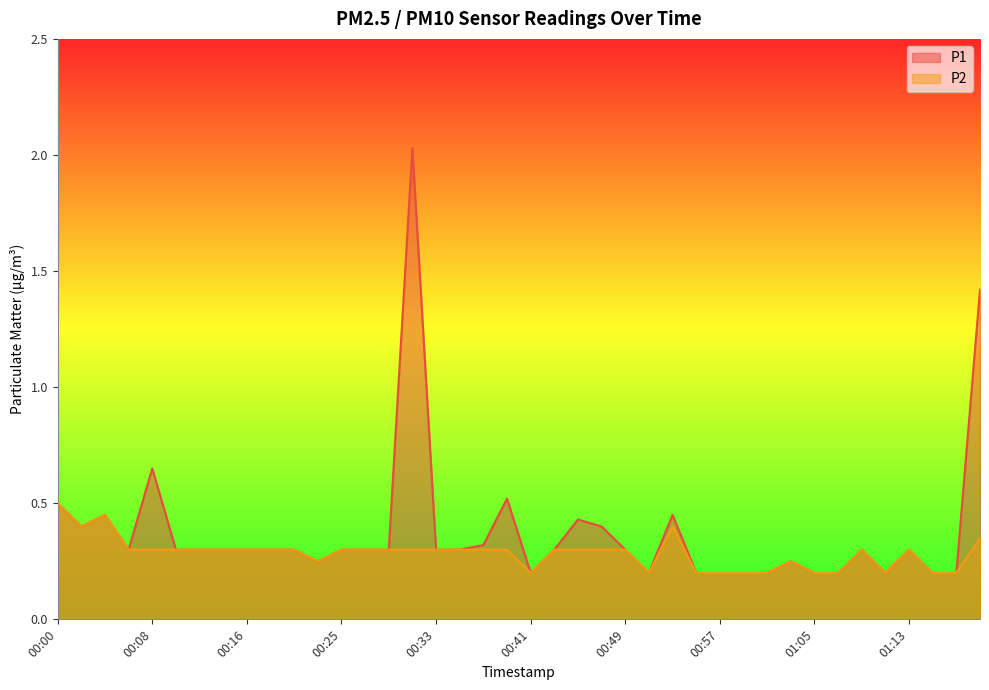

True or false: P1 has more than 0 points higher than both neighbors.

True